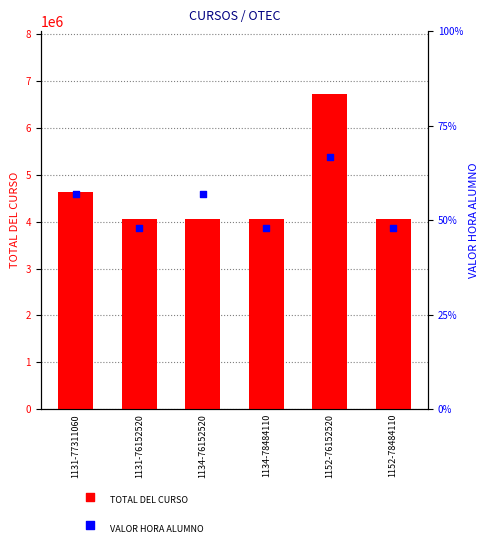

Which series has the largest total across all categories?

TOTAL DEL CURSO